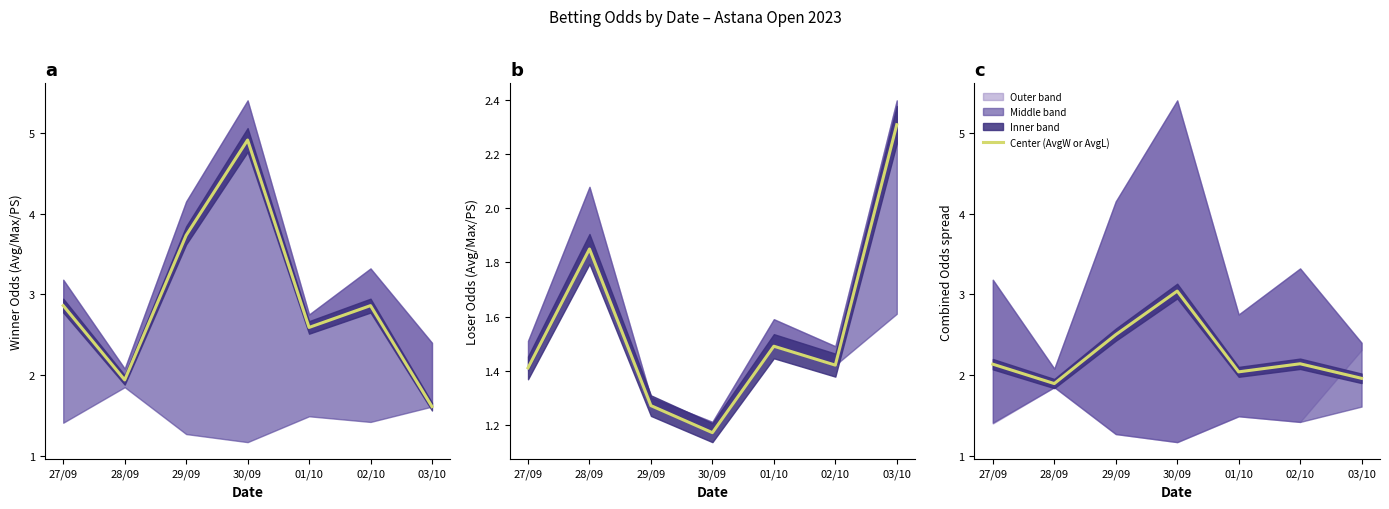

Is it true that the value at 02/10 is 0.7?

False